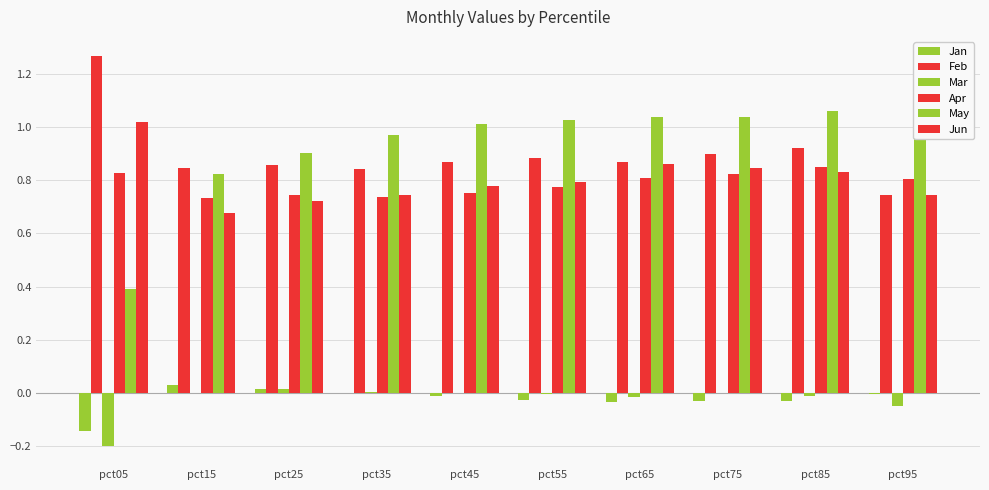

Is it true that Mar equals -0.0 at pct45?

False